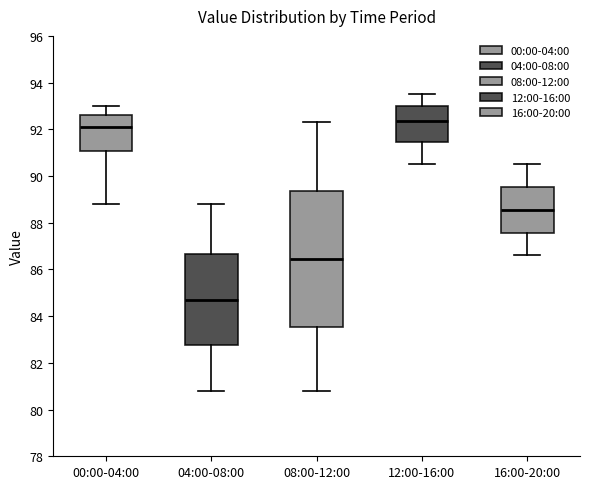

Where does the lower whisker of the box for 16:00-20:00 end on the y-axis? The values are not printed on the chart, so give them approximately, as read against the axis.

86.6